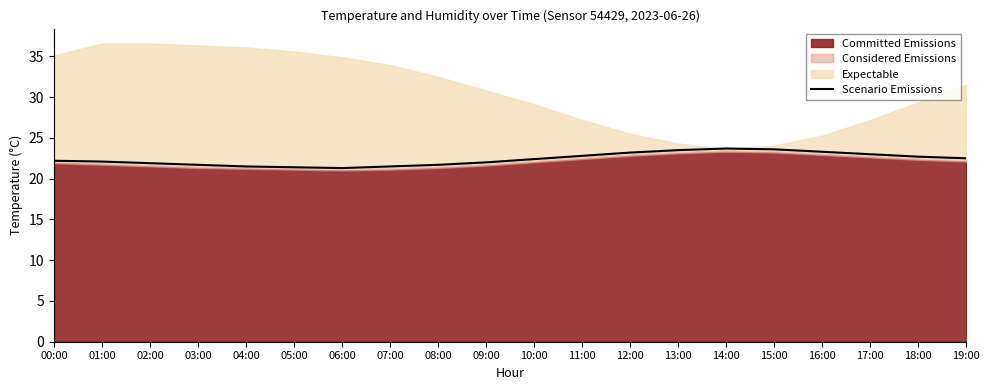

True or false: the data shows 22.5 at 19:00.

True